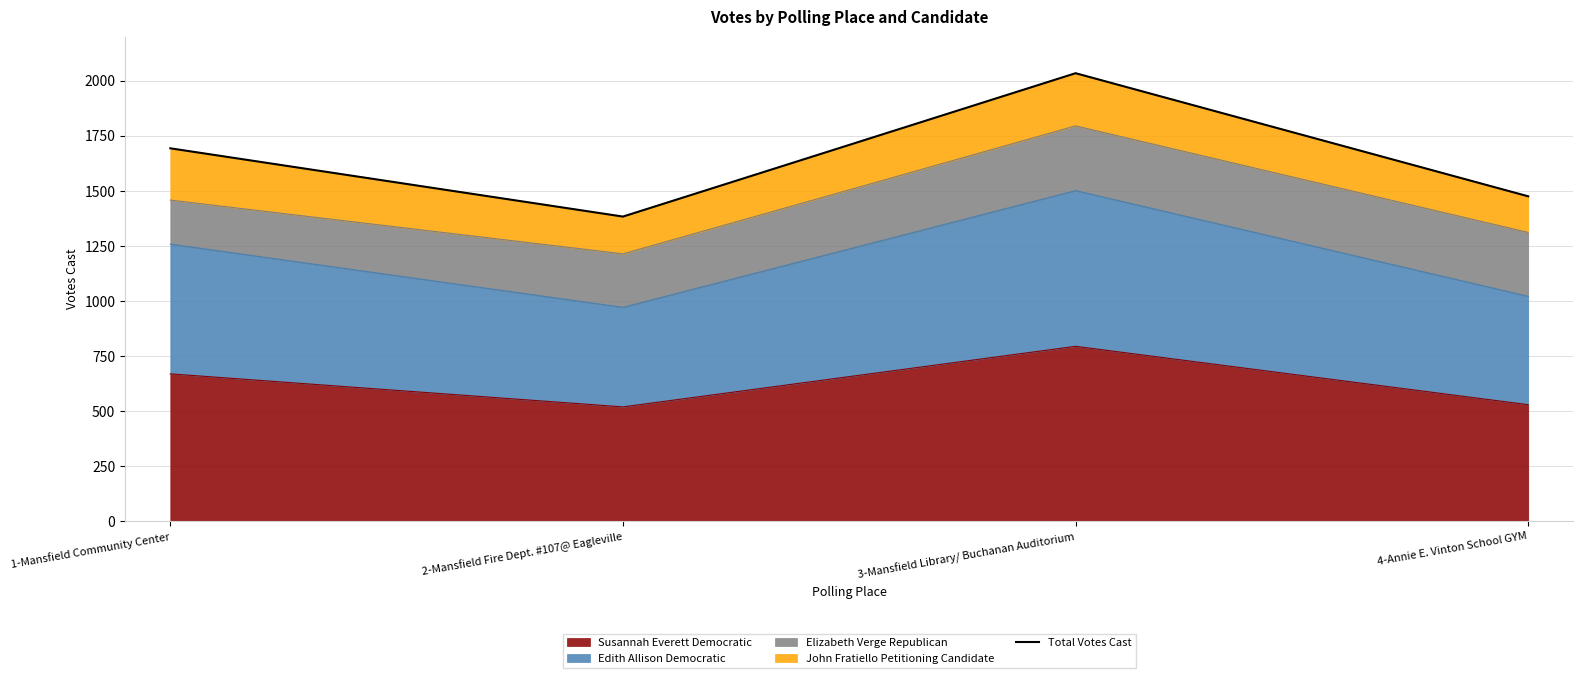

The value at 3-Mansfield Library/ Buchanan Auditorium is 3401. True or false?

False